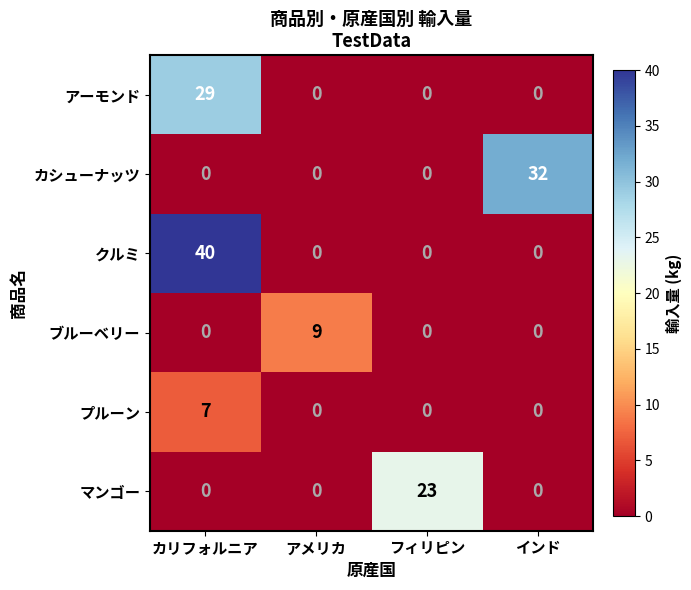

What value does the クルミ series have at カリフォルニア, to the nearest 5?

40